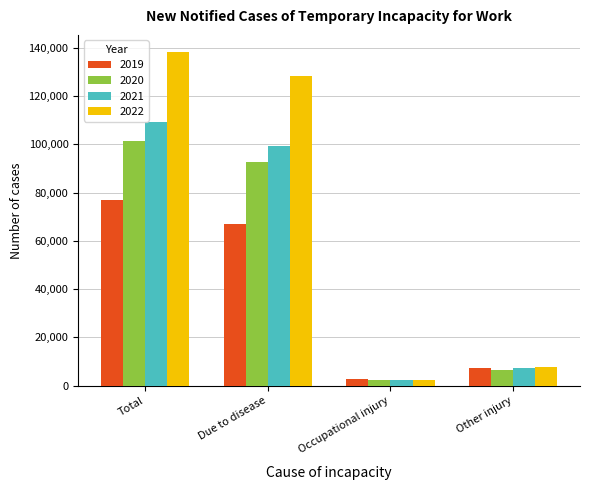

What is the difference between the 2020 values at Other injury and Occupational injury?

4265